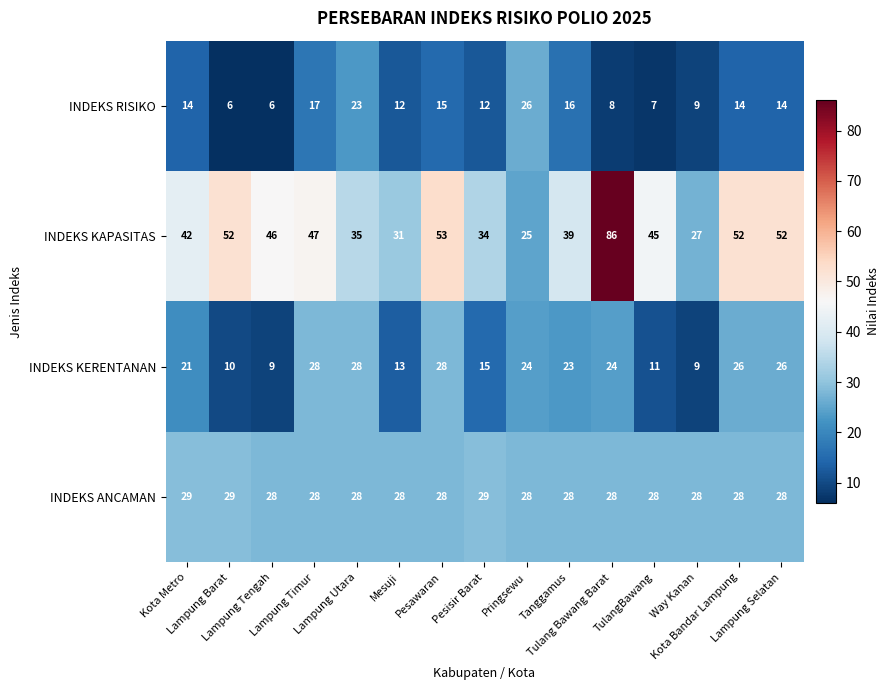

What is the sum of all INDEKS KAPASITAS values?

666